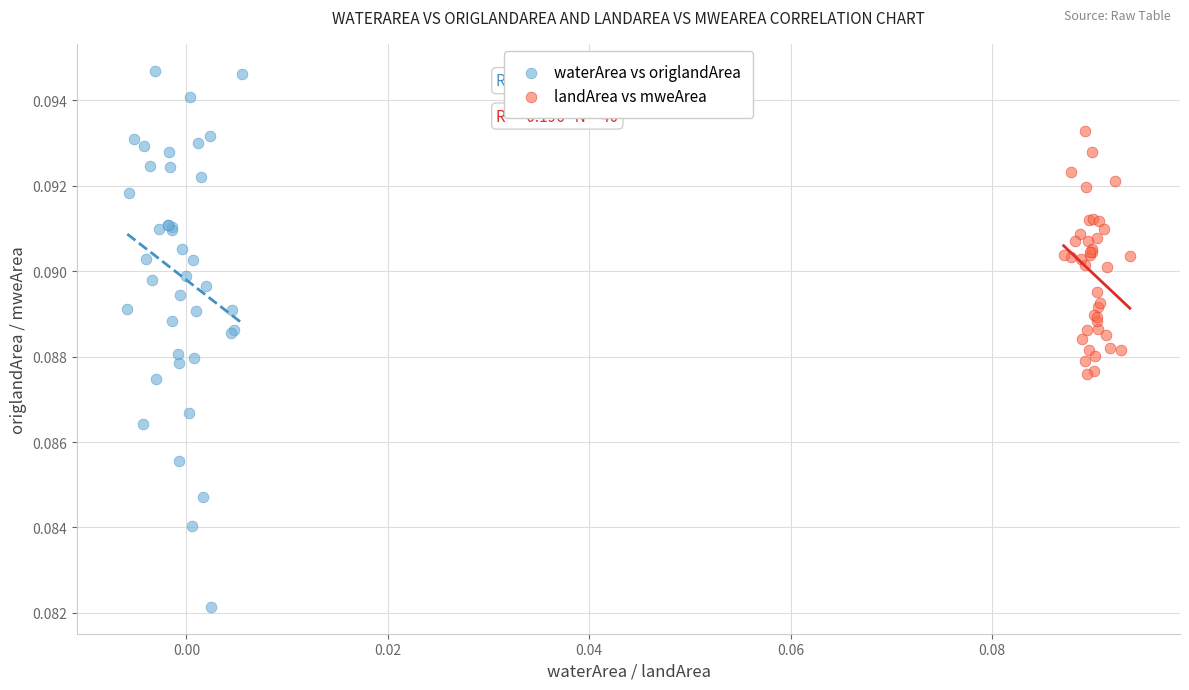

Which series reaches the minimum Y coordinate?

waterArea vs origlandArea